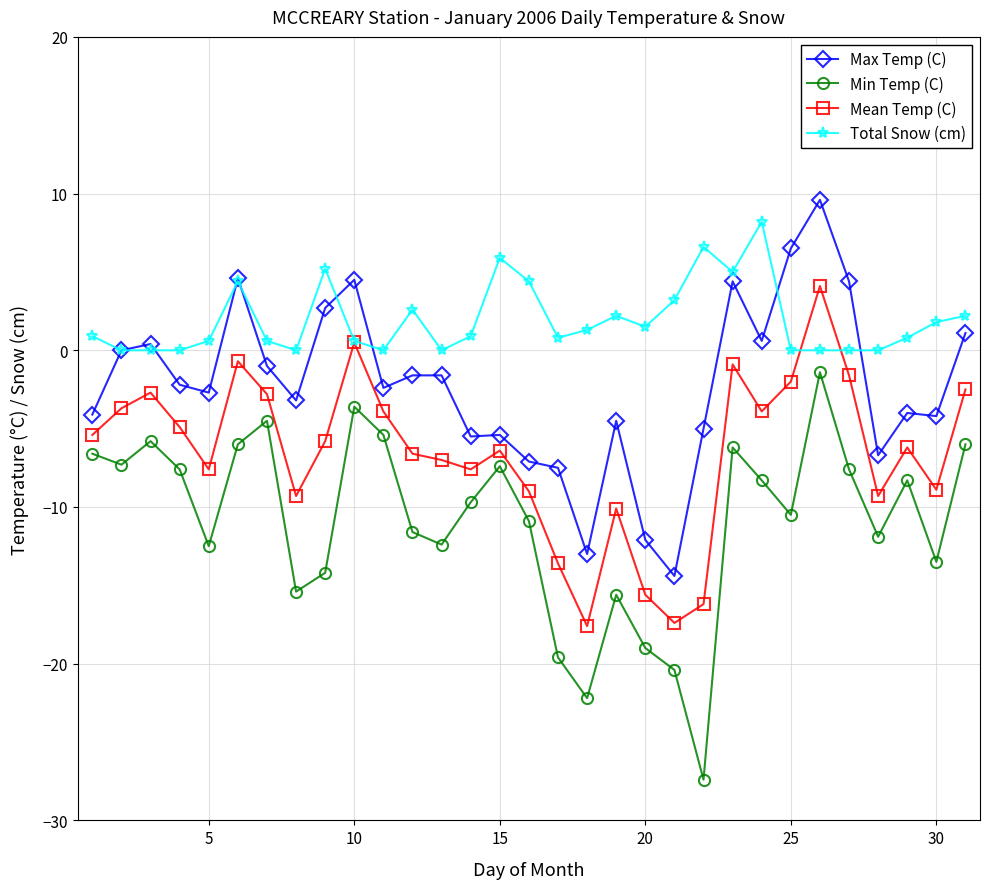

What is the value of the Min Temp (C) point at the 31st from the left?

-6.0